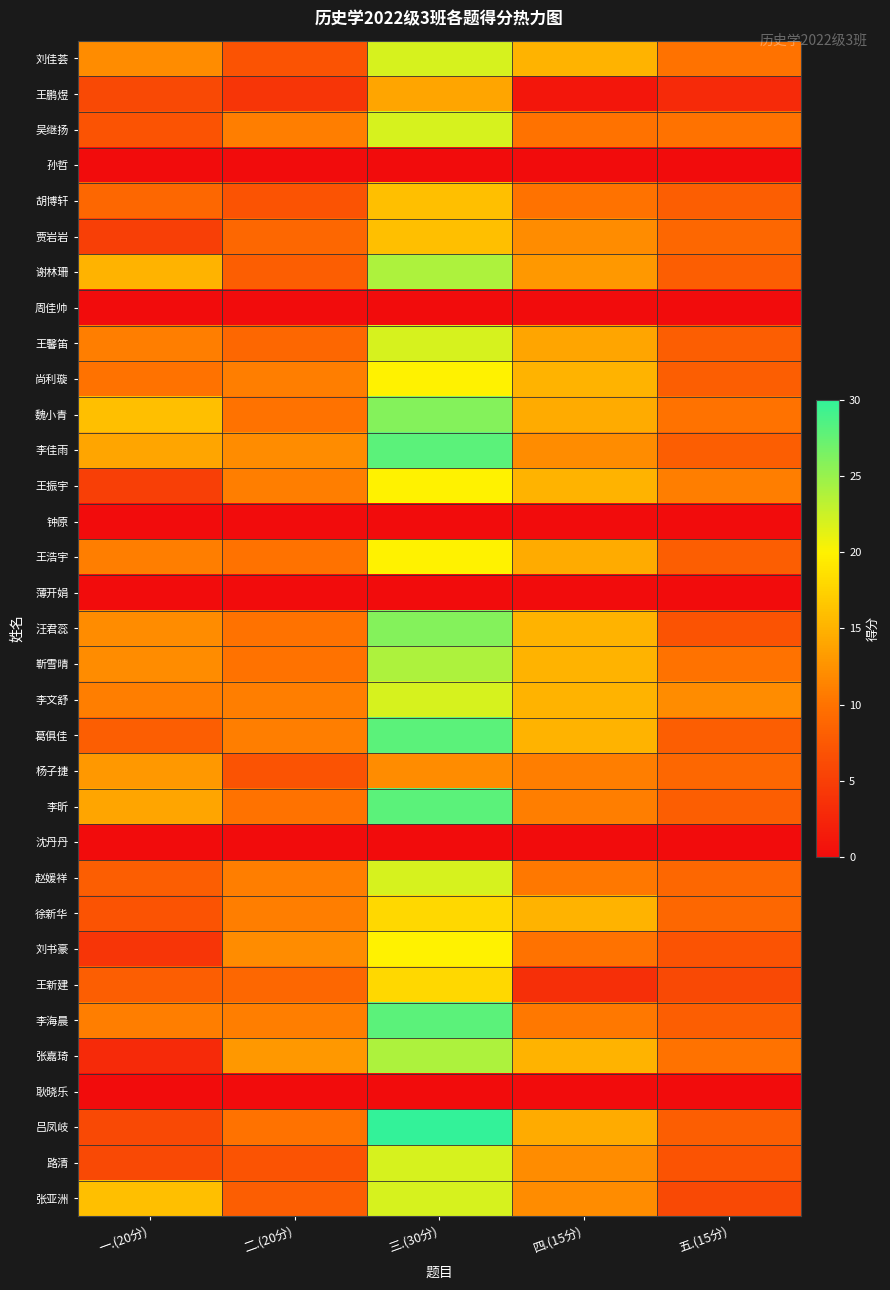

Which has a higher value, 四.(15分) or 二.(20分)?

四.(15分)